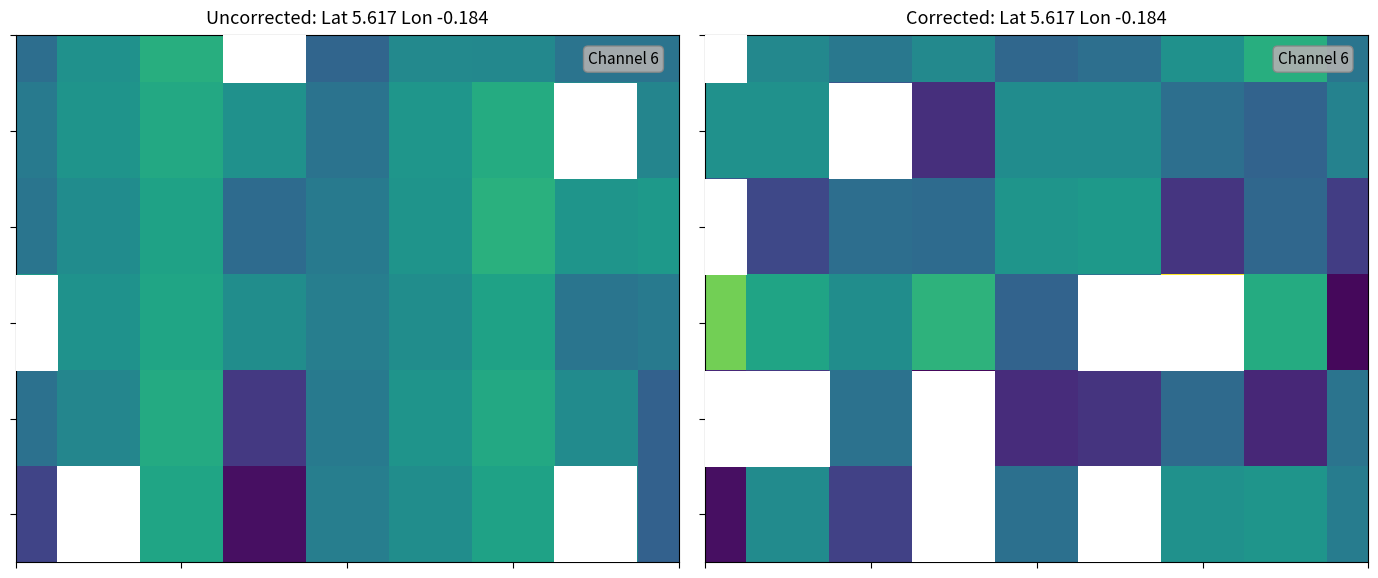

What is the total value across all series at 0?

144.5